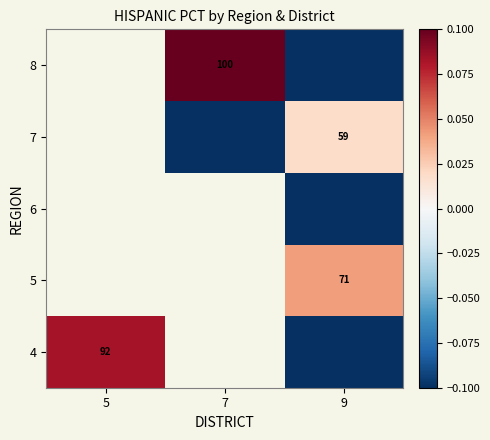

List the series in order of their overall mean, highest first.

4, 5, 6, 7, 8